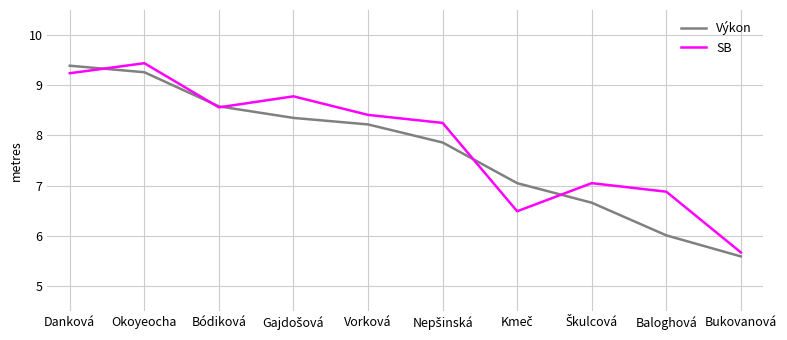

What position from the left is Bukovanová?

10